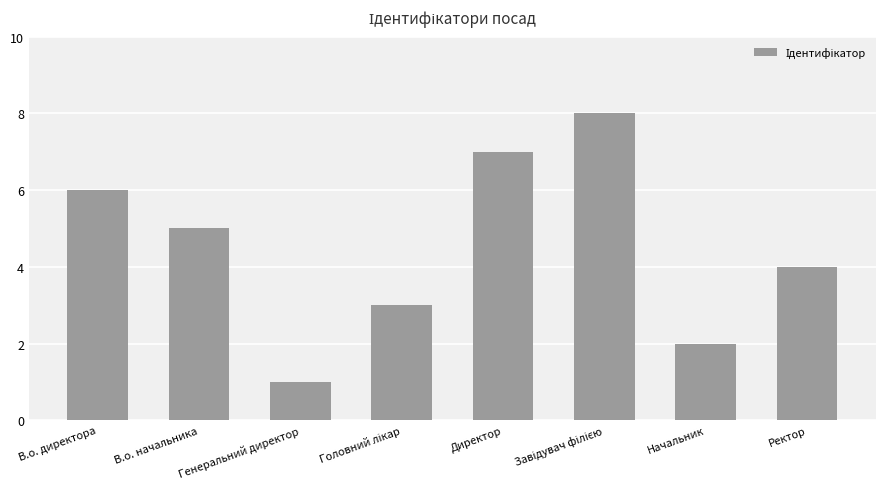

Read the value at Директор.

7